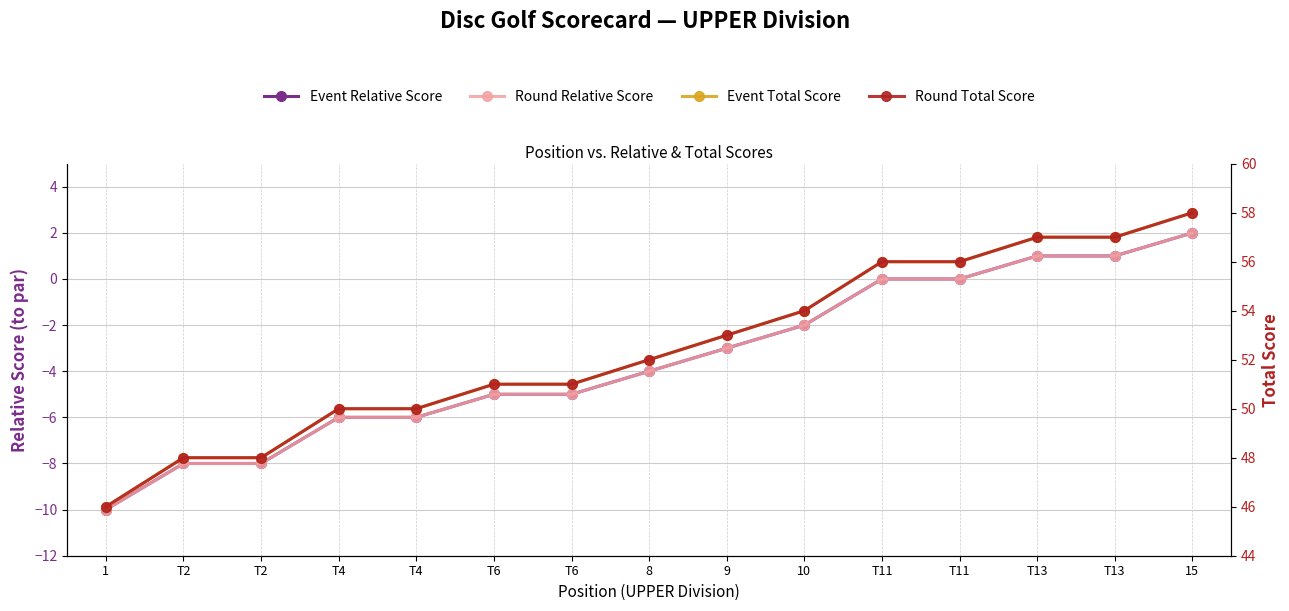

What is the sum of the Event Relative Score values at T6 and T13?

-4